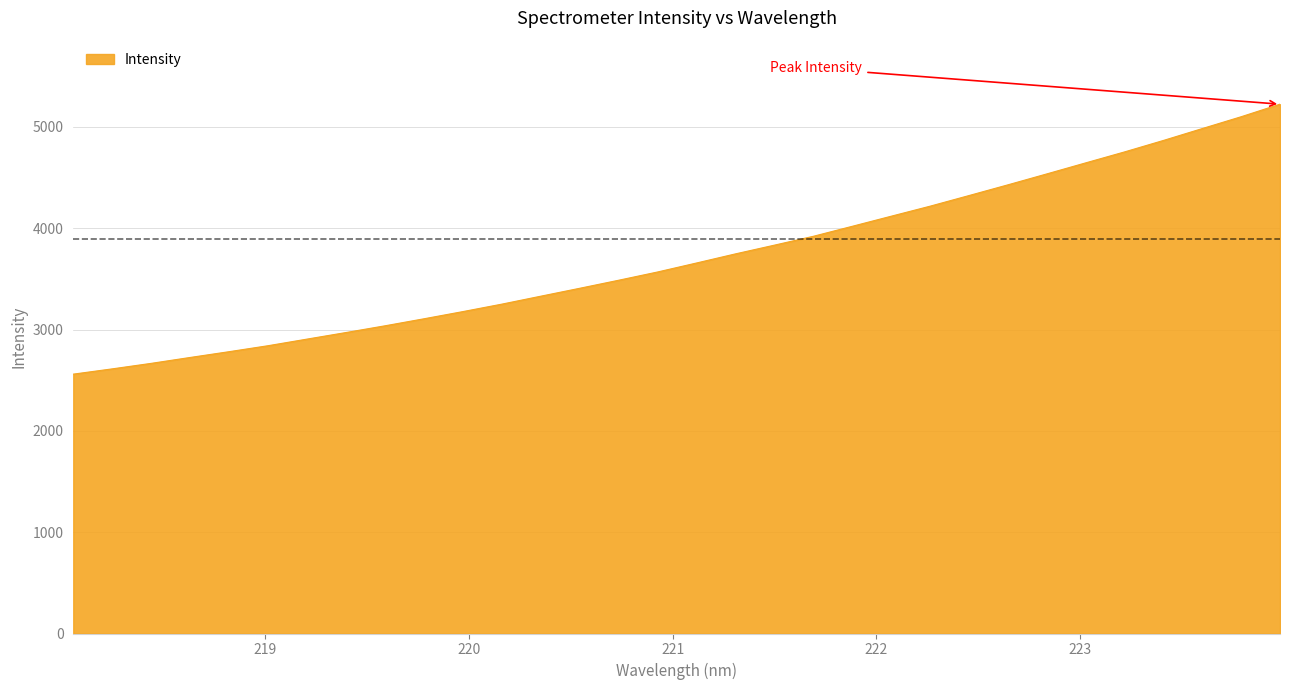

What is the greatest value displayed?

5224.8